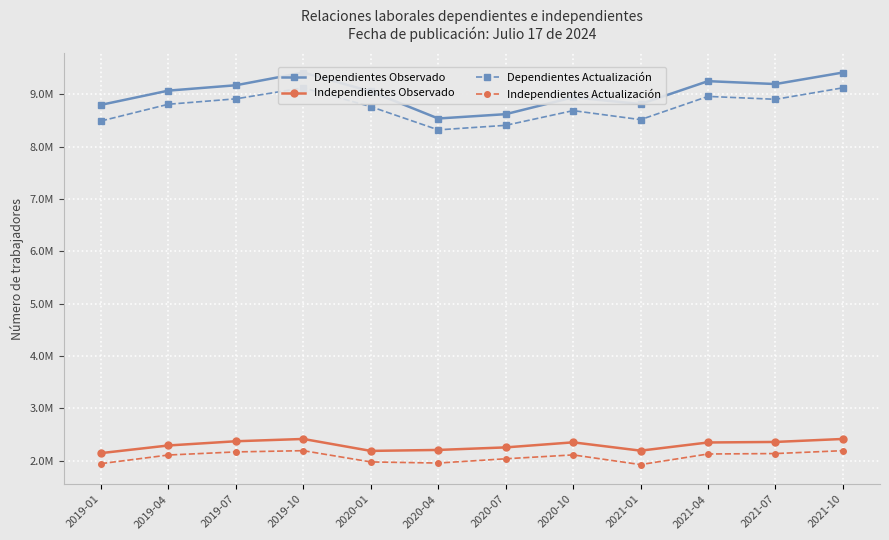

At which category does Dependientes Observado reach its first local peak?

2019-10